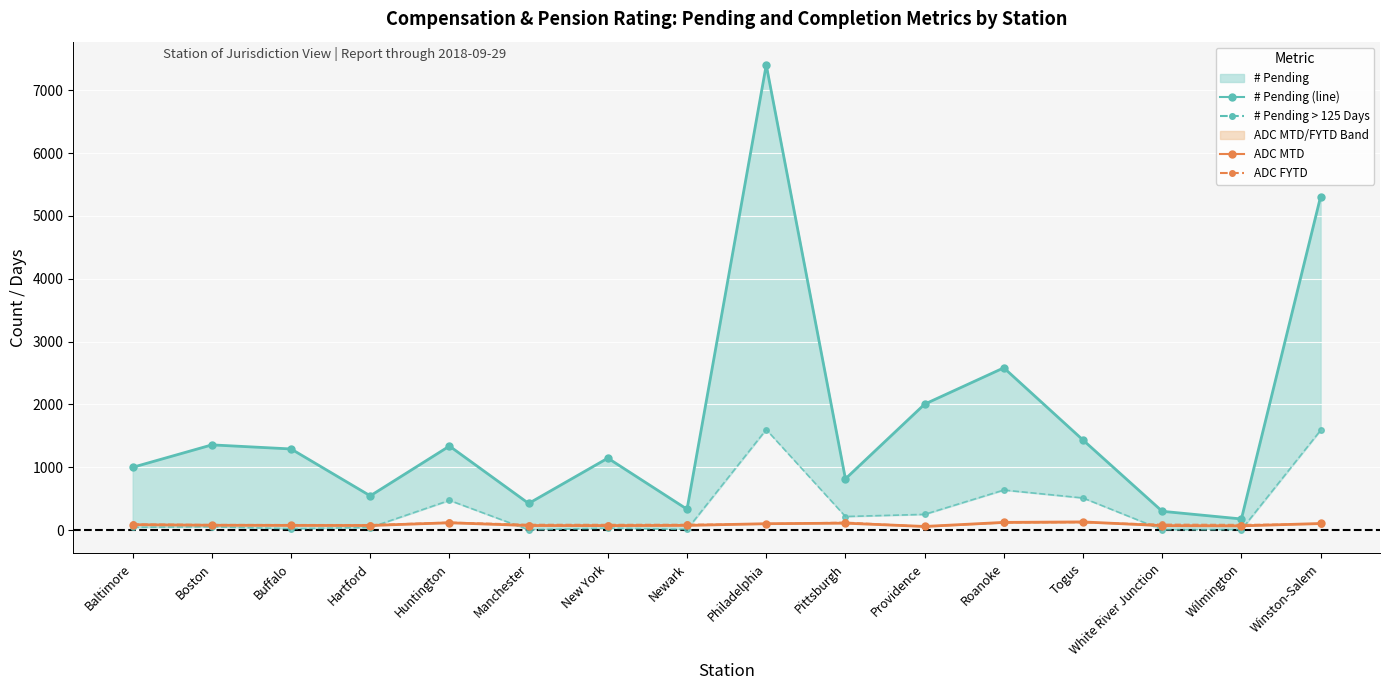

Reading left to right, list all the values displayed in this chart.

# Pending (line): Baltimore=1000.0	Boston=1357.0	Buffalo=1292.0	Hartford=546.0	Huntington=1338.0	Manchester=425.0	New York=1146.0	Newark=333.0	Philadelphia=7403.0	Pittsburgh=816.0	Providence=2005.0	Roanoke=2583.0	Togus=1434.0	White River Junction=300.0	Wilmington=178.0	Winston-Salem=5308.0
# Pending > 125 Days: Baltimore=45.0	Boston=54.0	Buffalo=22.0	Hartford=42.0	Huntington=474.0	Manchester=5.0	New York=32.0	Newark=12.0	Philadelphia=1601.0	Pittsburgh=217.0	Providence=251.0	Roanoke=638.0	Togus=512.0	White River Junction=6.0	Wilmington=8.0	Winston-Salem=1589.0
ADC MTD: Baltimore=86.6	Boston=77.6	Buffalo=75.5	Hartford=73.9	Huntington=117.4	Manchester=73.3	New York=72.3	Newark=75.5	Philadelphia=102.8	Pittsburgh=111.0	Providence=58.8	Roanoke=123.6	Togus=131.1	White River Junction=71.6	Wilmington=68.2	Winston-Salem=105.9
ADC FYTD: Baltimore=97.4	Boston=87.5	Buffalo=85.7	Hartford=84.7	Huntington=123.8	Manchester=89.9	New York=88.9	Newark=90.2	Philadelphia=99.3	Pittsburgh=124.3	Providence=58.2	Roanoke=119.1	Togus=122.2	White River Junction=92.6	Wilmington=87.8	Winston-Salem=98.5